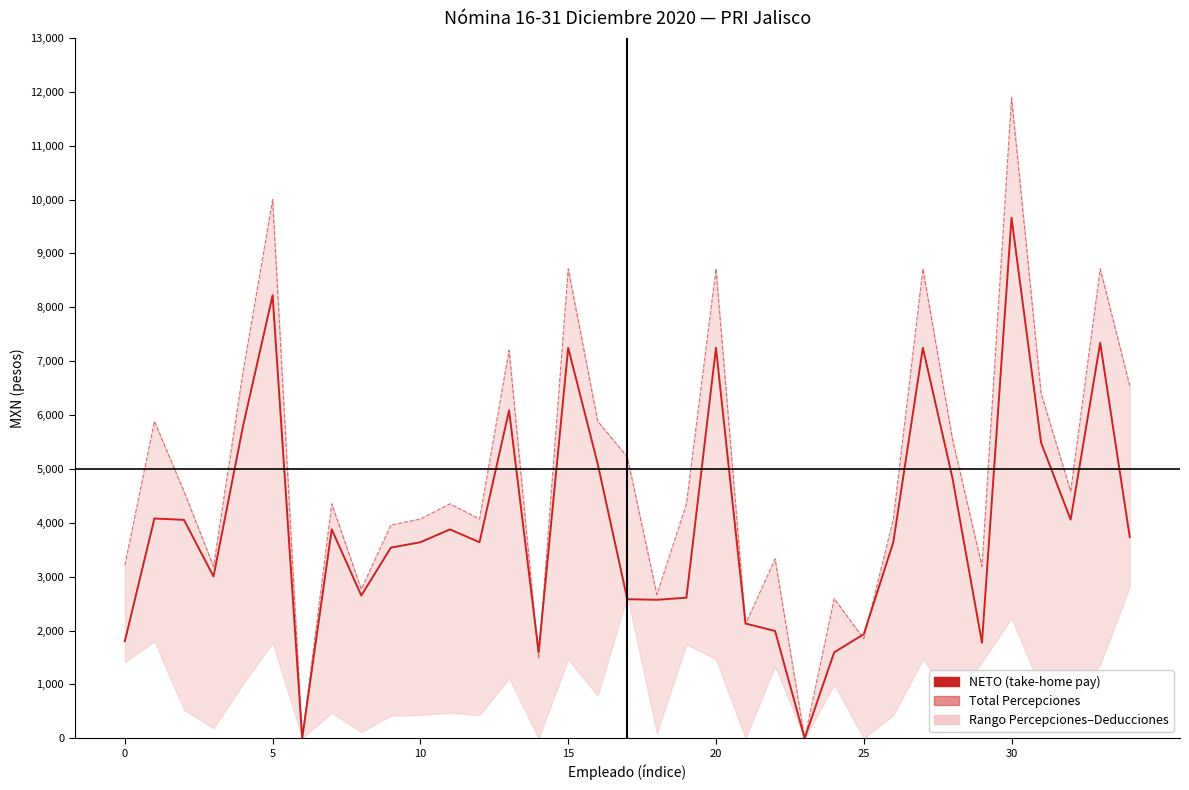

The NETO (take-home pay) series shows 5075.0 at 30. True or false?

False